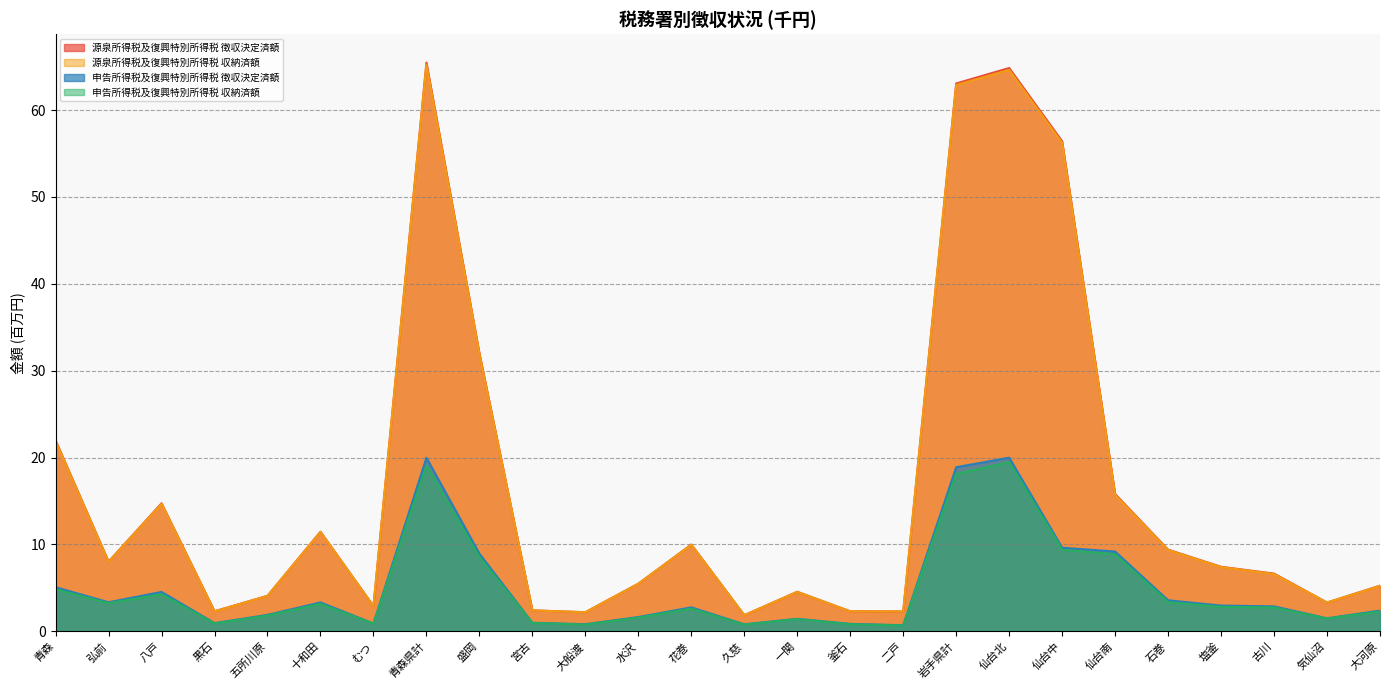

Reading right to left, list all the values displayed in this chart.

源泉所得税及復興特別所得税 徴収決定済額: 5.3	3.3	6.6	7.4	9.4	15.8	56.4	64.9	63.1	2.3	2.3	4.5	1.9	10.0	5.5	2.2	2.4	32.0	65.5	2.9	11.5	4.1	2.3	14.7	8.0	22.0
源泉所得税及復興特別所得税 収納済額: 5.2	3.3	6.6	7.4	9.3	15.7	56.2	64.6	62.9	2.3	2.3	4.5	1.9	10.0	5.5	2.2	2.4	31.9	65.2	2.9	11.4	4.1	2.3	14.7	8.0	21.9
申告所得税及復興特別所得税 徴収決定済額: 2.4	1.5	2.9	3.0	3.6	9.2	9.6	20.0	18.9	0.7	0.9	1.4	0.8	2.8	1.6	0.8	1.0	8.9	20.0	0.9	3.3	1.9	0.9	4.5	3.3	5.1
申告所得税及復興特別所得税 収納済額: 2.3	1.5	2.7	2.8	3.4	8.9	9.4	19.5	18.1	0.7	0.8	1.4	0.8	2.6	1.6	0.8	1.0	8.6	19.1	0.9	3.2	1.8	0.9	4.3	3.2	4.8